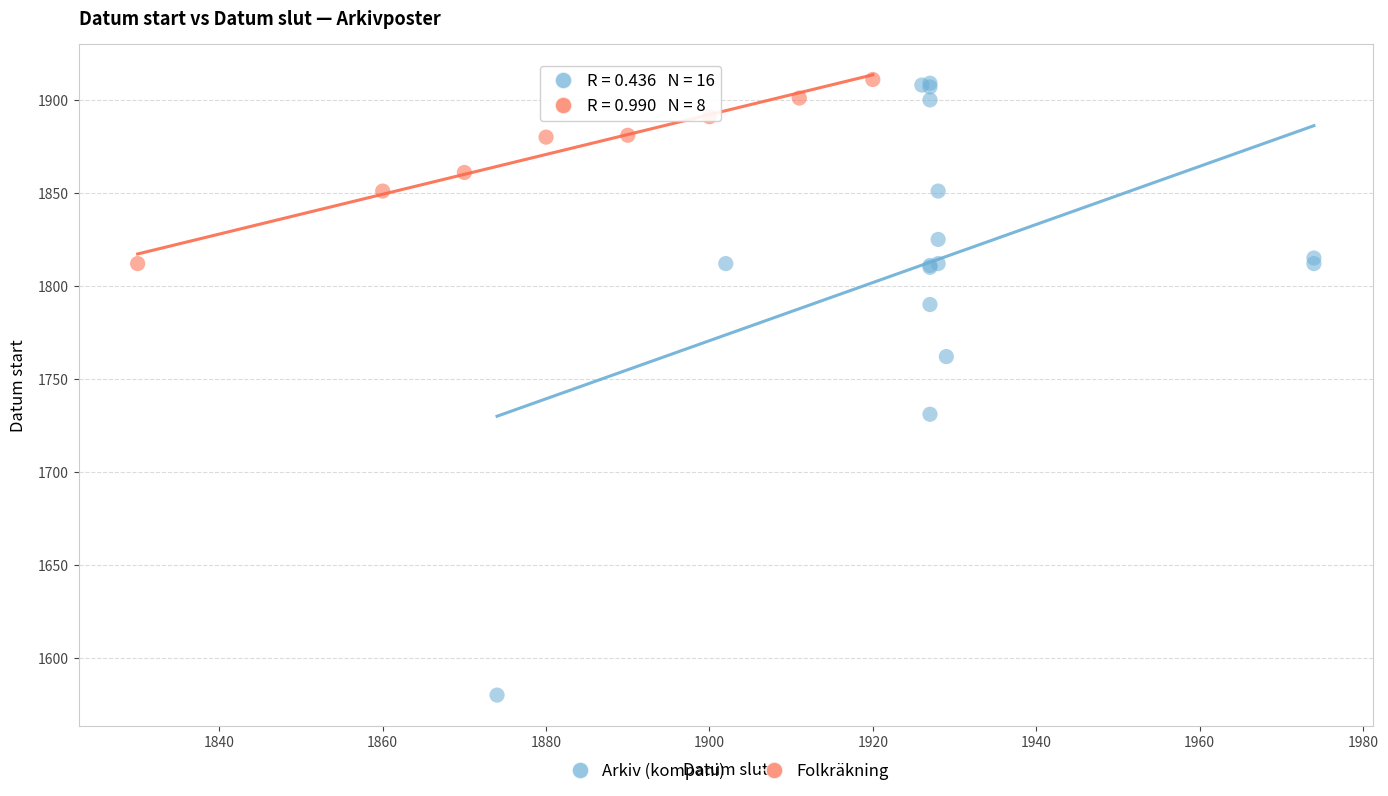

Which series reaches the minimum Y coordinate?

Arkiv (kompani)